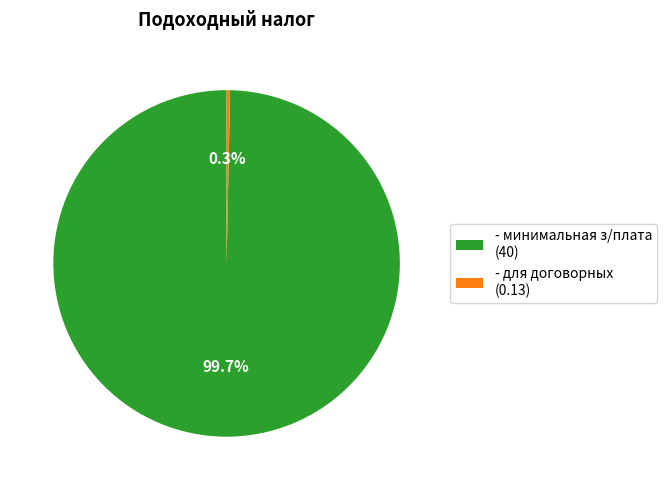

Between - минимальная з/плата (40) and - для договорных (0.13), which is larger?

- минимальная з/плата (40)